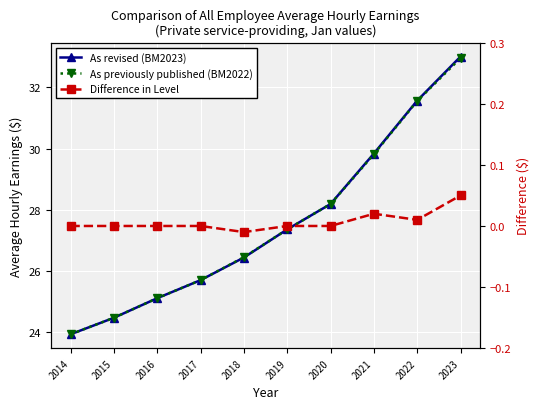

Which has a higher value, 2014 or 2017?

2017